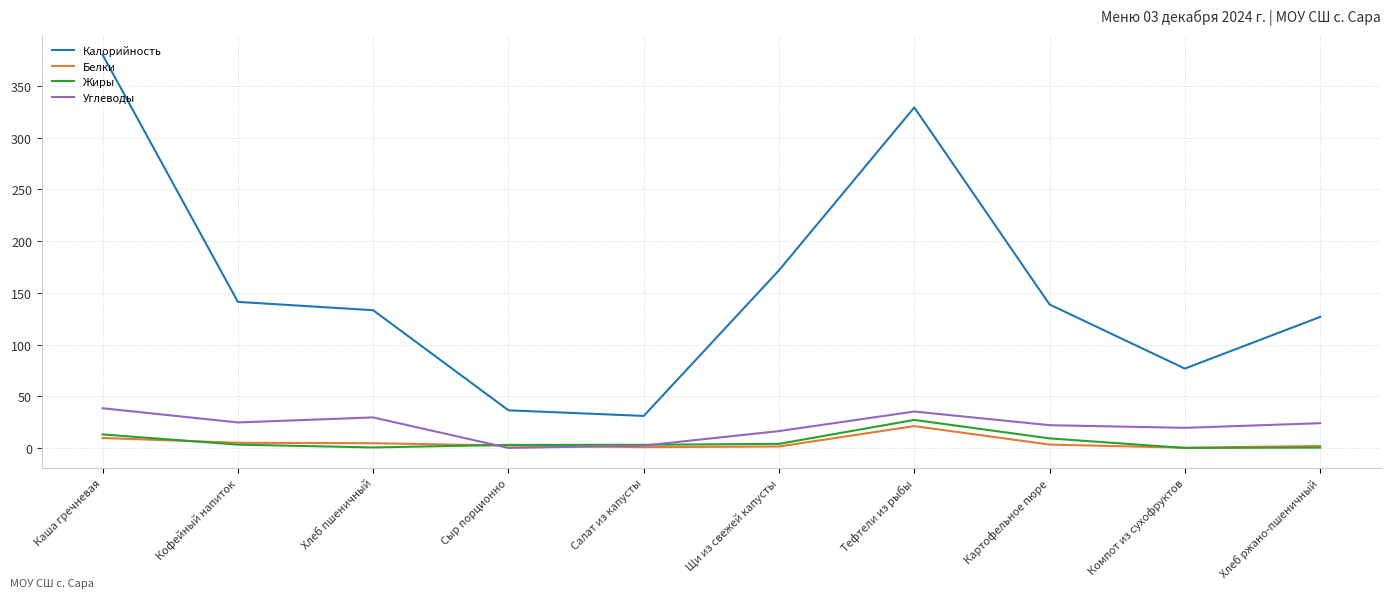

At how many categories does at least one series exceed 33?

9